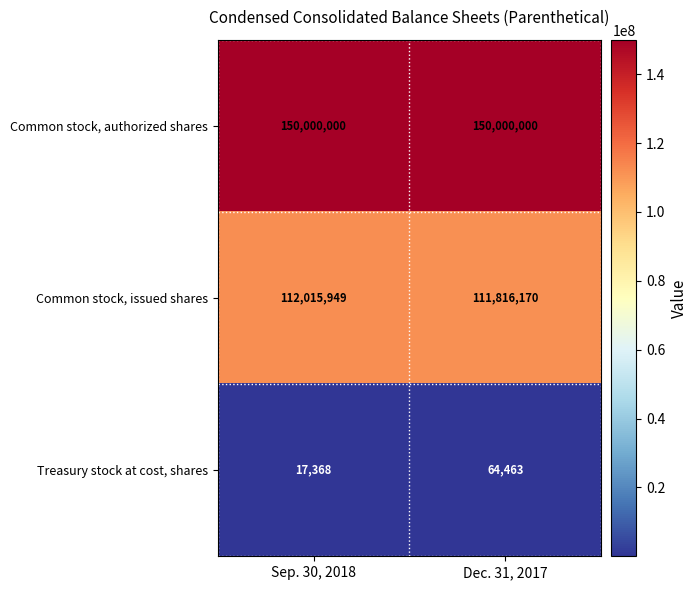

Which label corresponds to the smallest value in the chart?

Sep. 30, 2018